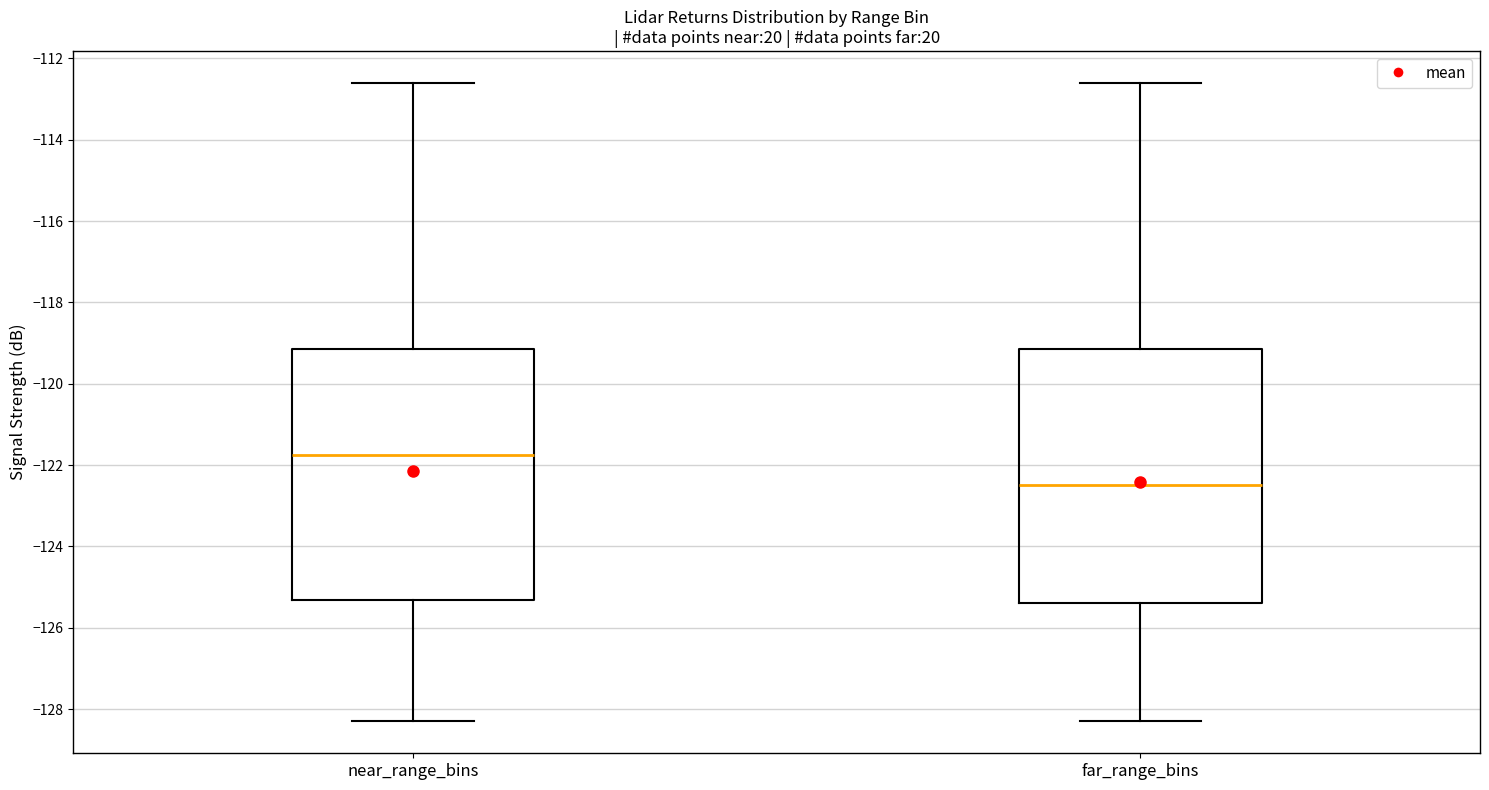

Where is the lower edge of the box for far_range_bins on the y-axis? The values are not printed on the chart, so give them approximately, as read against the axis.

-125.4